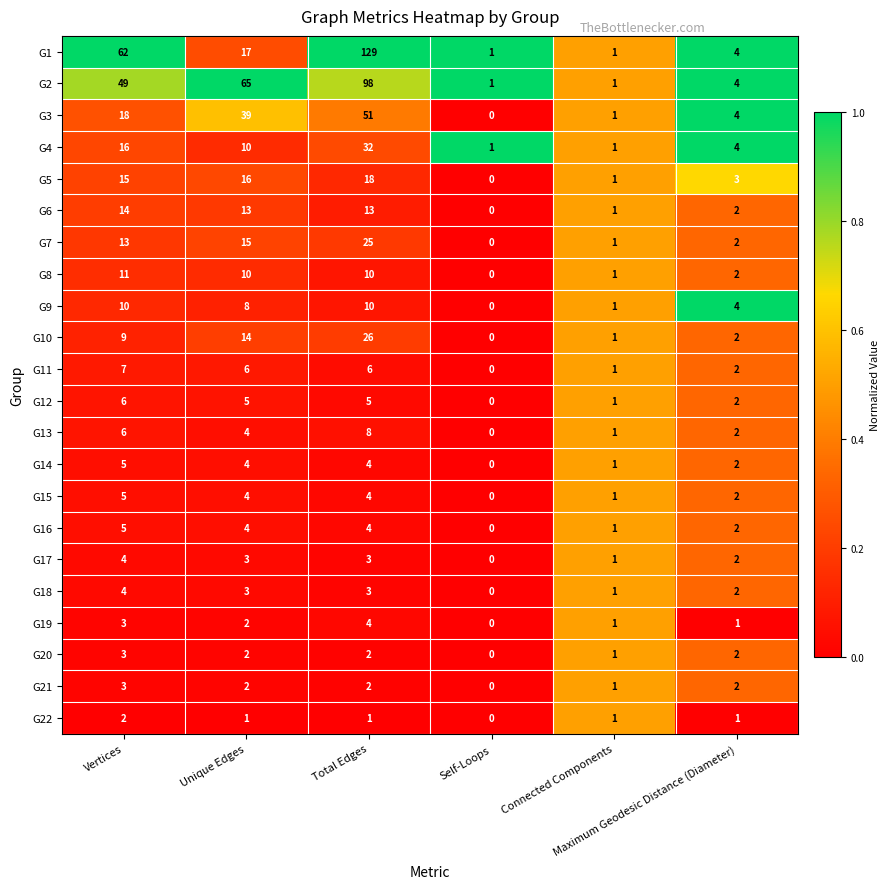

Which category has the lowest value across all series?

Self-Loops